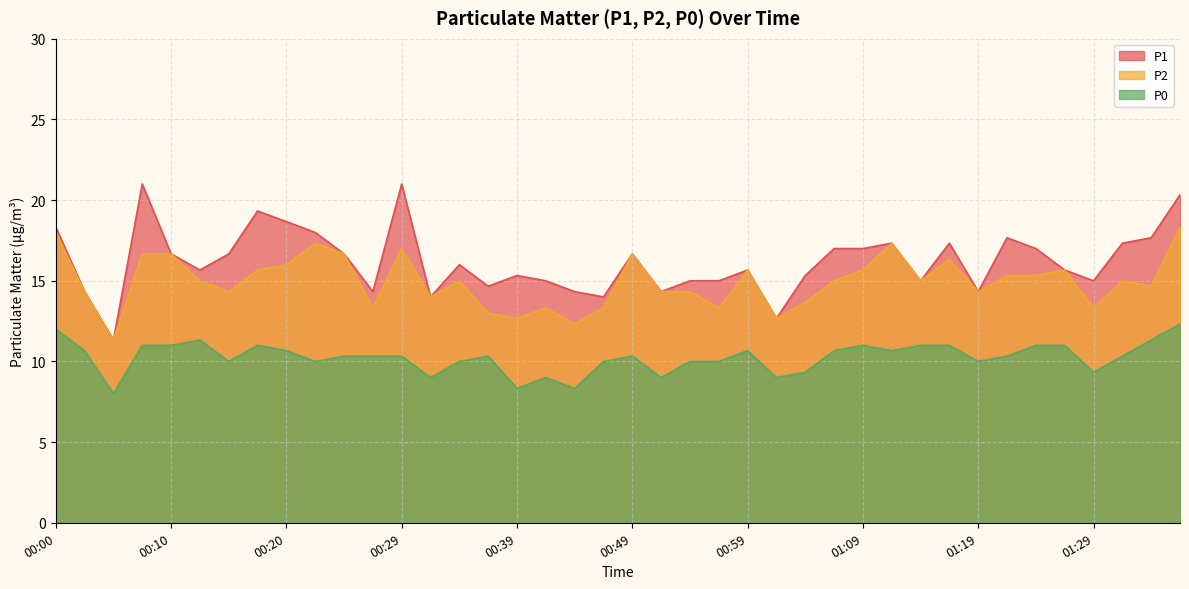

What is the sum of the P0 values at 00:20 and 01:29?

20.0